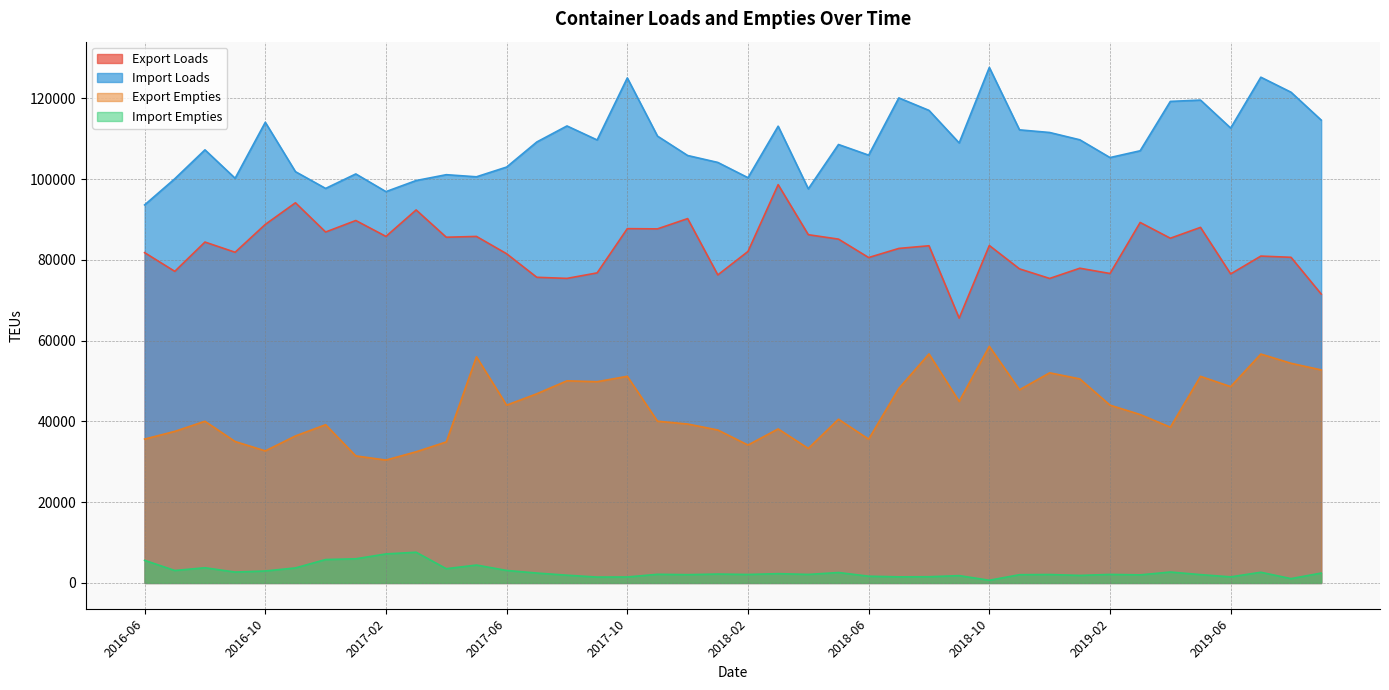

Between 2016-07 and 2019-03, which series saw the biggest shift?

Export Loads